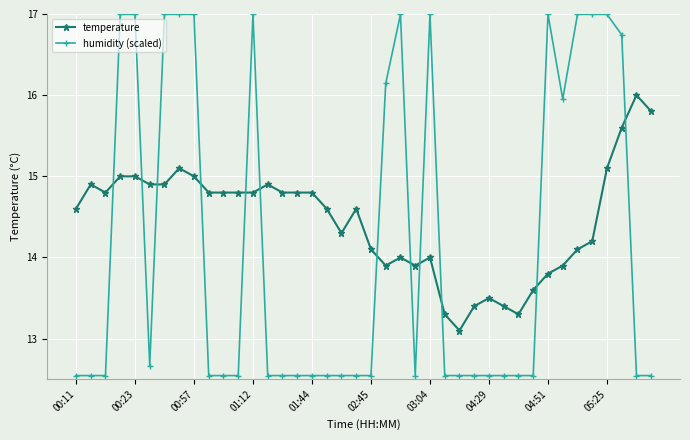

Which series has the largest total across all categories?

temperature